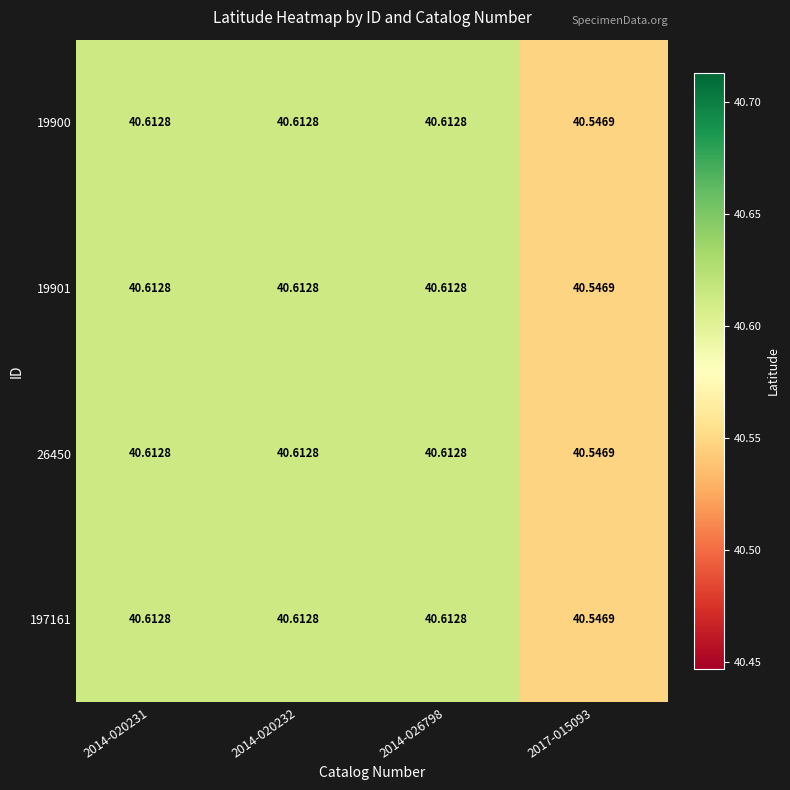

At 2014-020231, list the series in order from smallest to largest.

19900, 19901, 26450, 197161